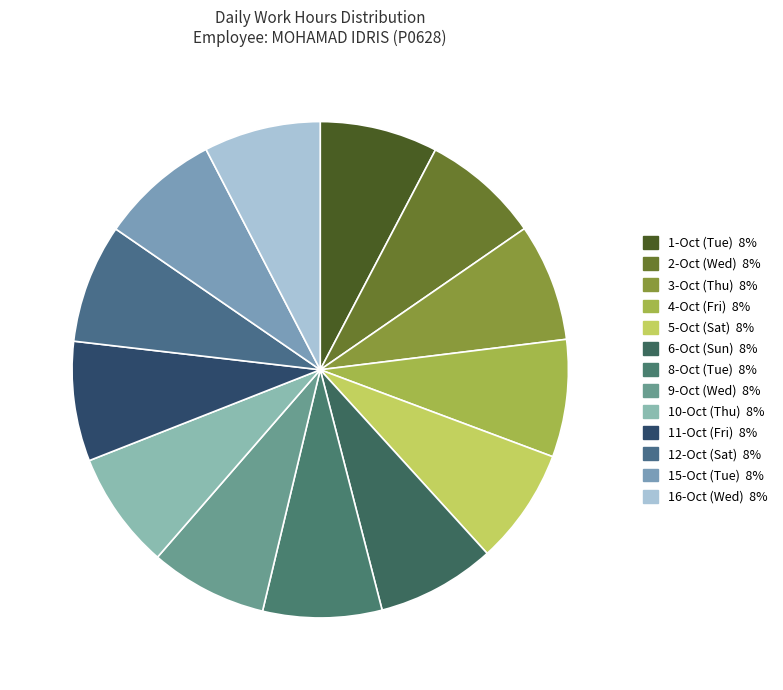

Count the number of slices in the pie.

13